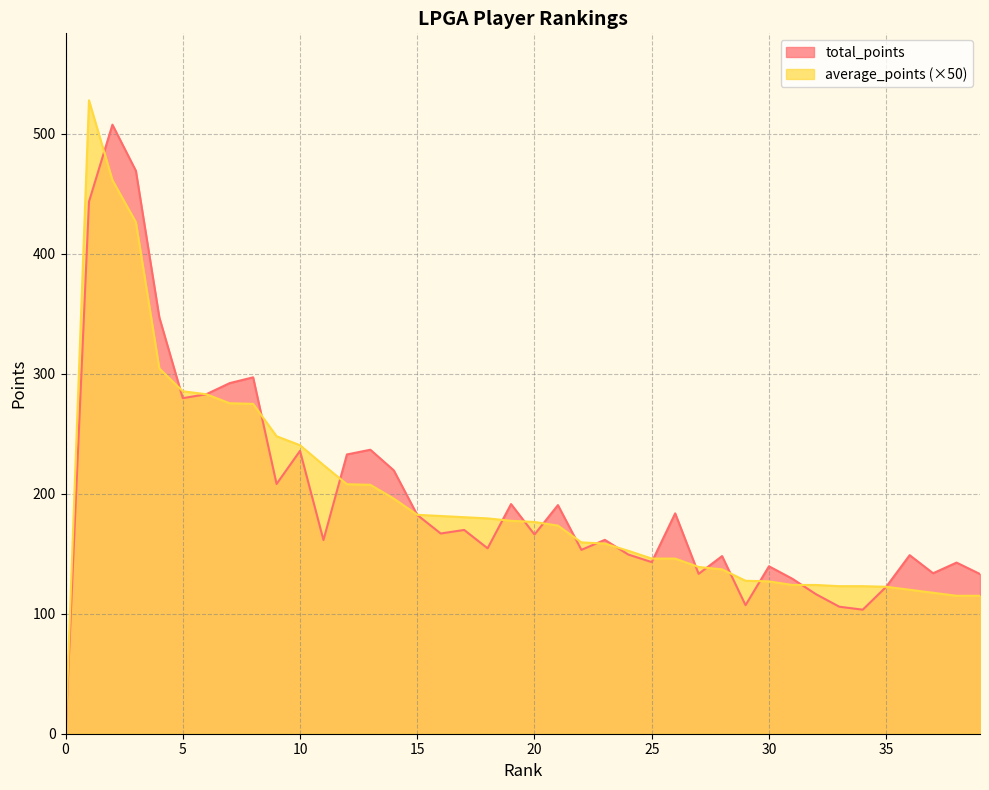

What is the sum of all total_points values?

7890.9